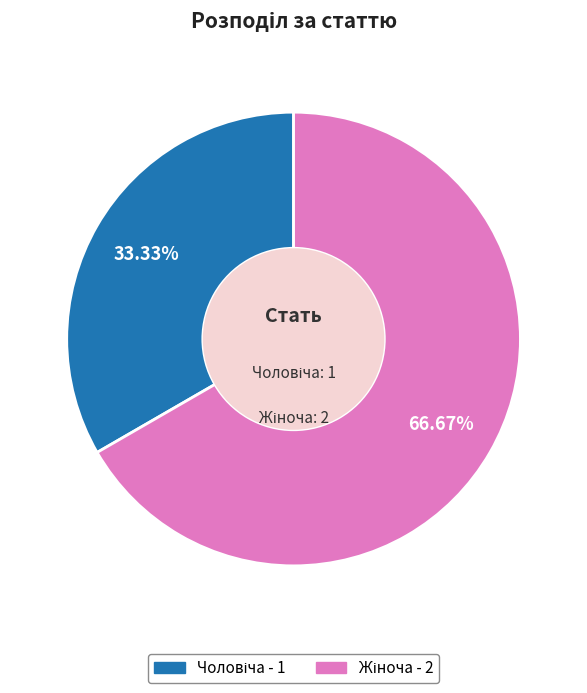

Is there any slice that represents more than half of the pie?

Yes